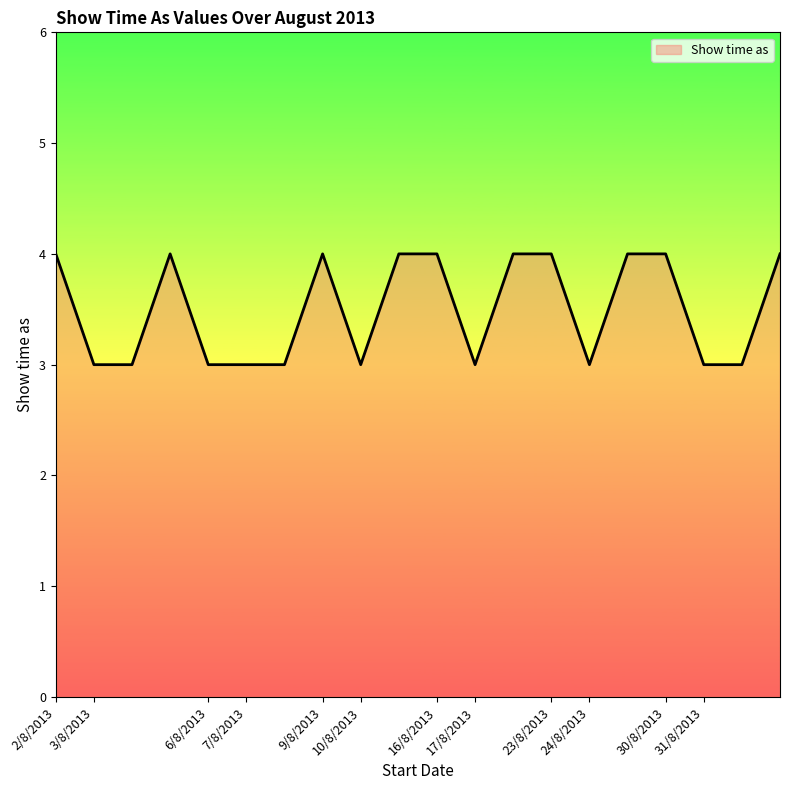

Does the chart have visible grid lines?

No